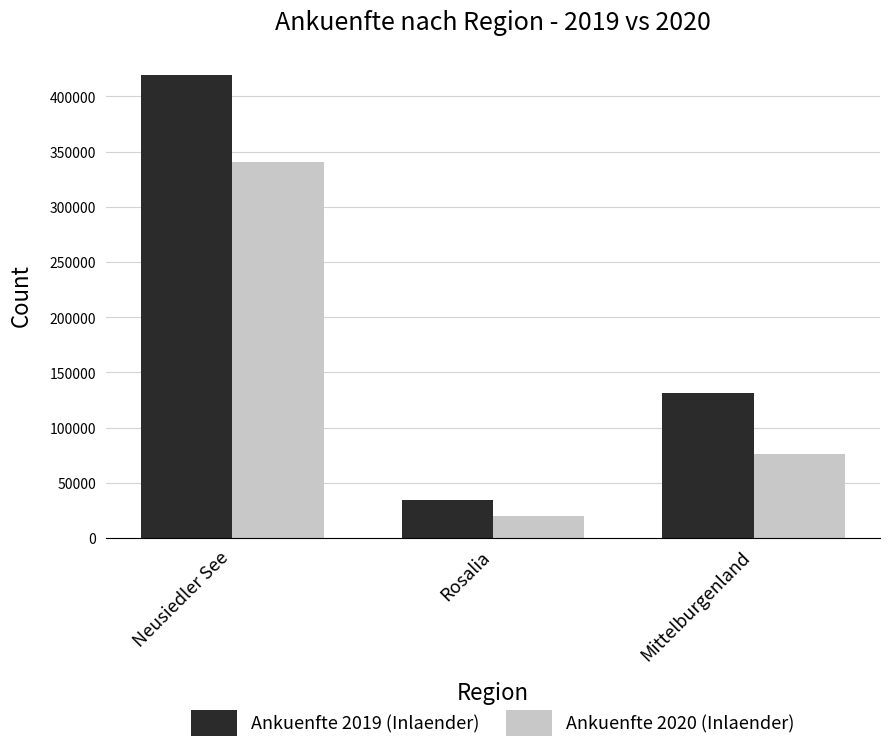

Rank the categories by Ankuenfte 2020 (Inlaender) value from lowest to highest.

Rosalia, Mittelburgenland, Neusiedler See